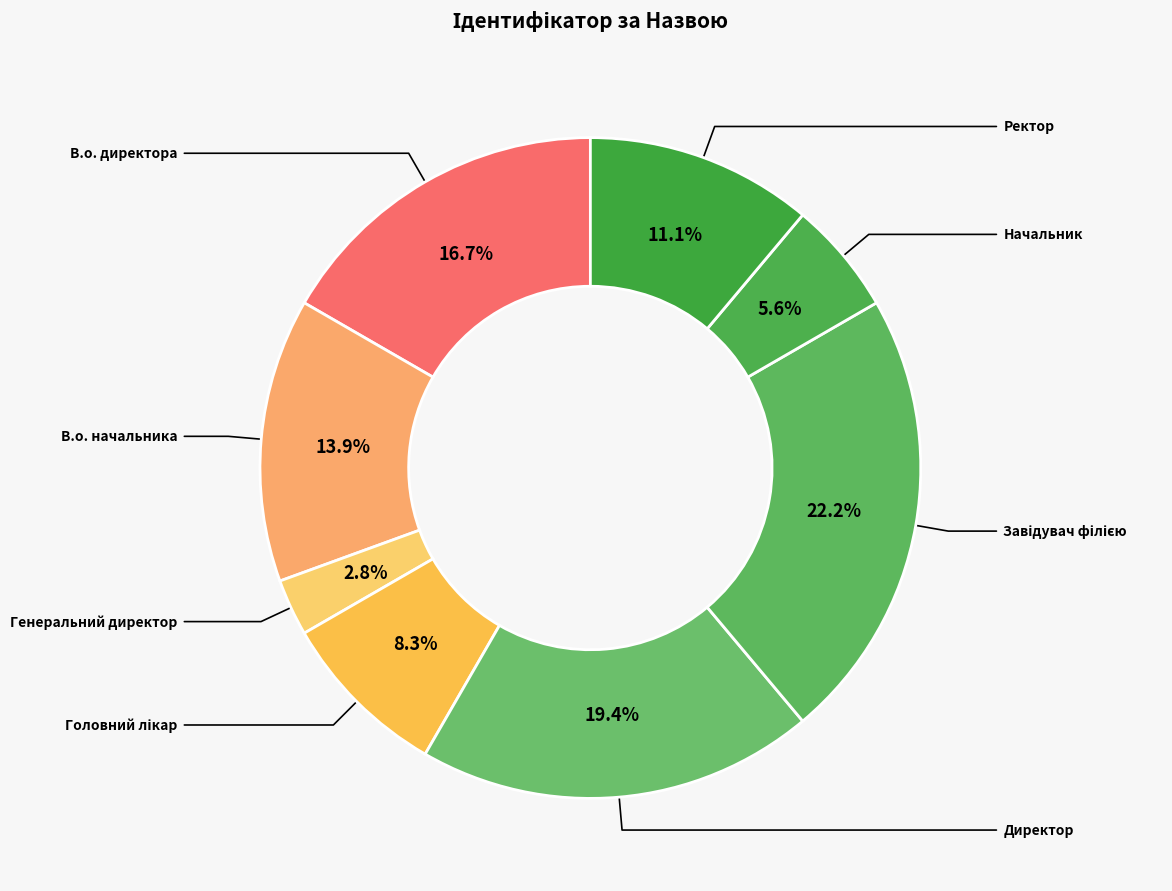

Which has a higher value, Ректор or В.о. директора?

В.о. директора